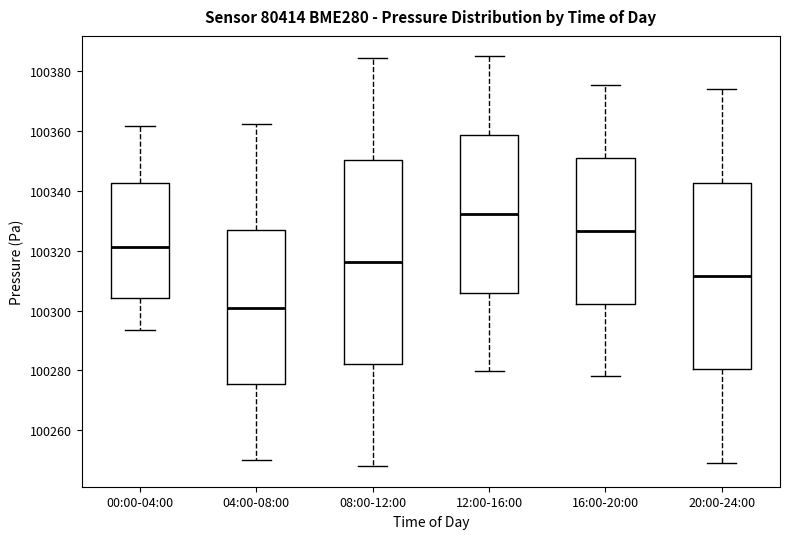

Reading left to right, read every box against the y-axis: the position of its median line, the range the box covers, and the ends of its whiskers. The values are not printed on the chart, so give them approximately, as read against the axis.

00:00-04:00: median 100322, box 100304 to 100342, whiskers 100294 to 100362
04:00-08:00: median 100300, box 100276 to 100326, whiskers 100250 to 100362
08:00-12:00: median 100316, box 100282 to 100350, whiskers 100248 to 100384
12:00-16:00: median 100332, box 100306 to 100358, whiskers 100280 to 100386
16:00-20:00: median 100326, box 100302 to 100352, whiskers 100278 to 100376
20:00-24:00: median 100312, box 100280 to 100342, whiskers 100250 to 100374